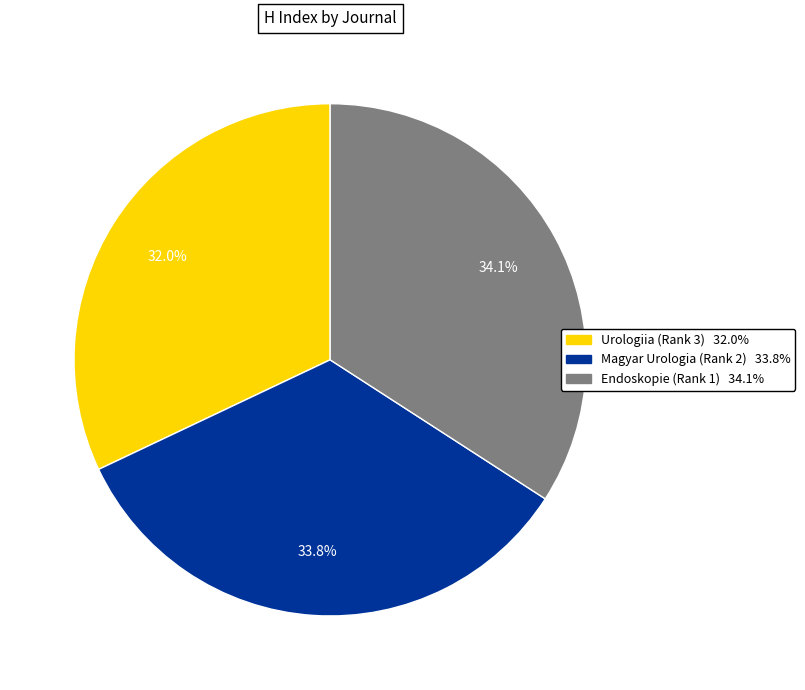

To the nearest percent, what is the difference between the Urologiia (Rank 3) and Endoskopie (Rank 1) slice percentages?

2%